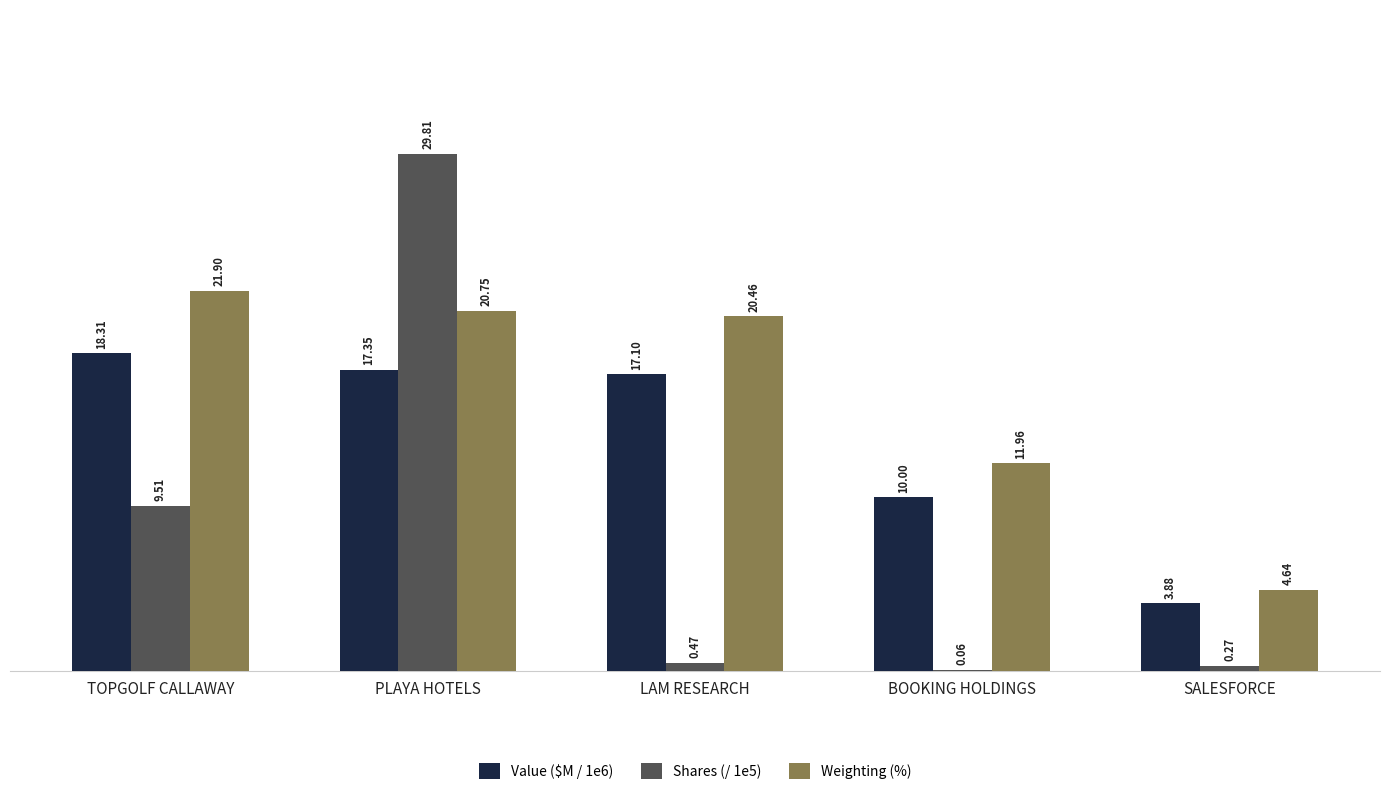

At which label does Value ($M / 1e6) reach its peak?

TOPGOLF CALLAWAY